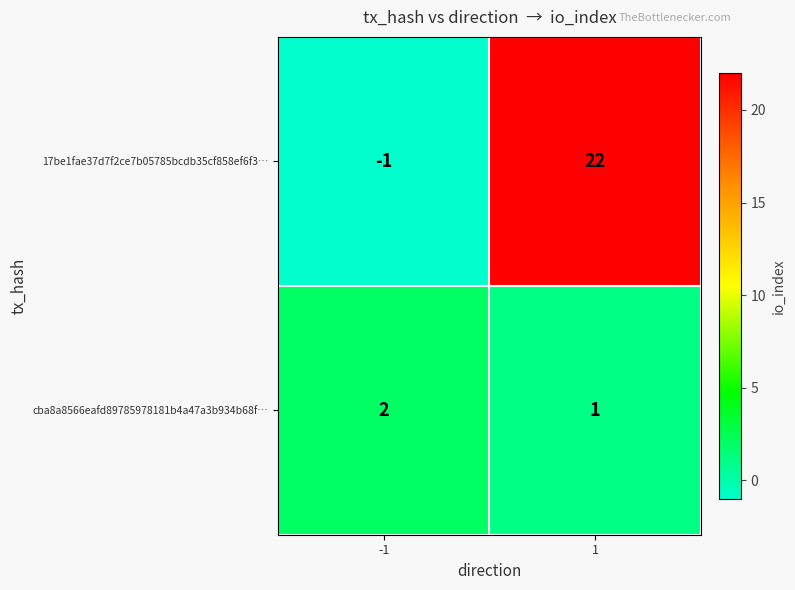

True or false: cba8a8566eafd89785978181b4a47a3b934b68f… has a value of 3 at -1.

False